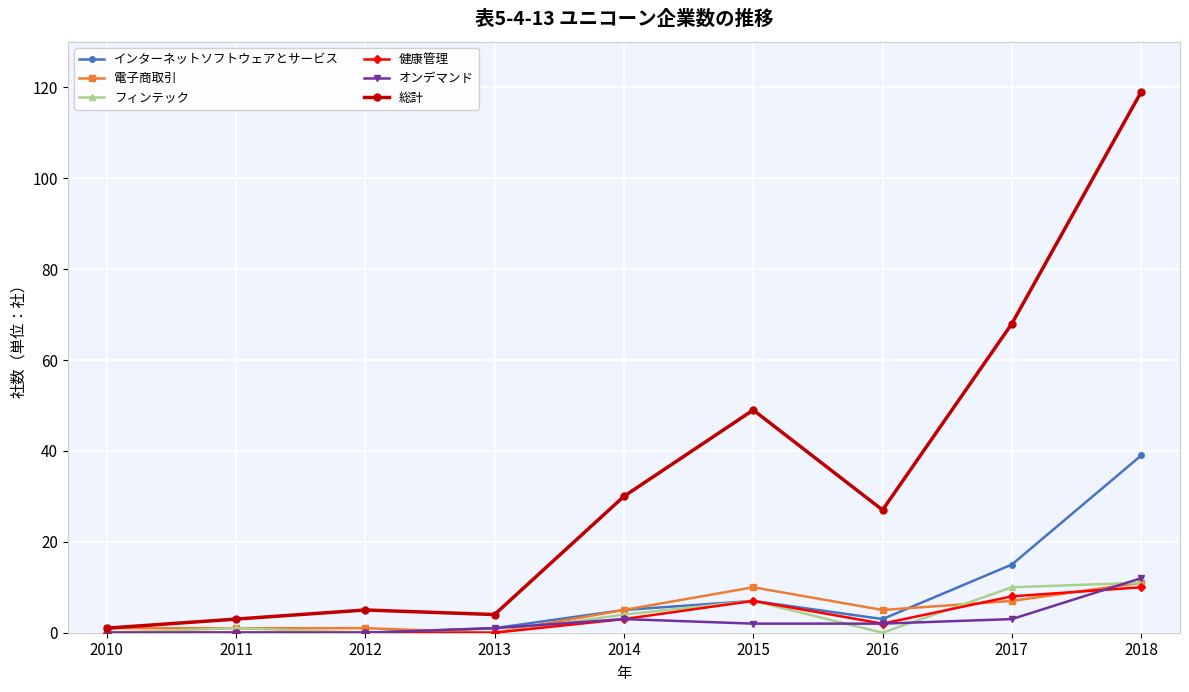

The 総計 series shows 119 at 2018. True or false?

True